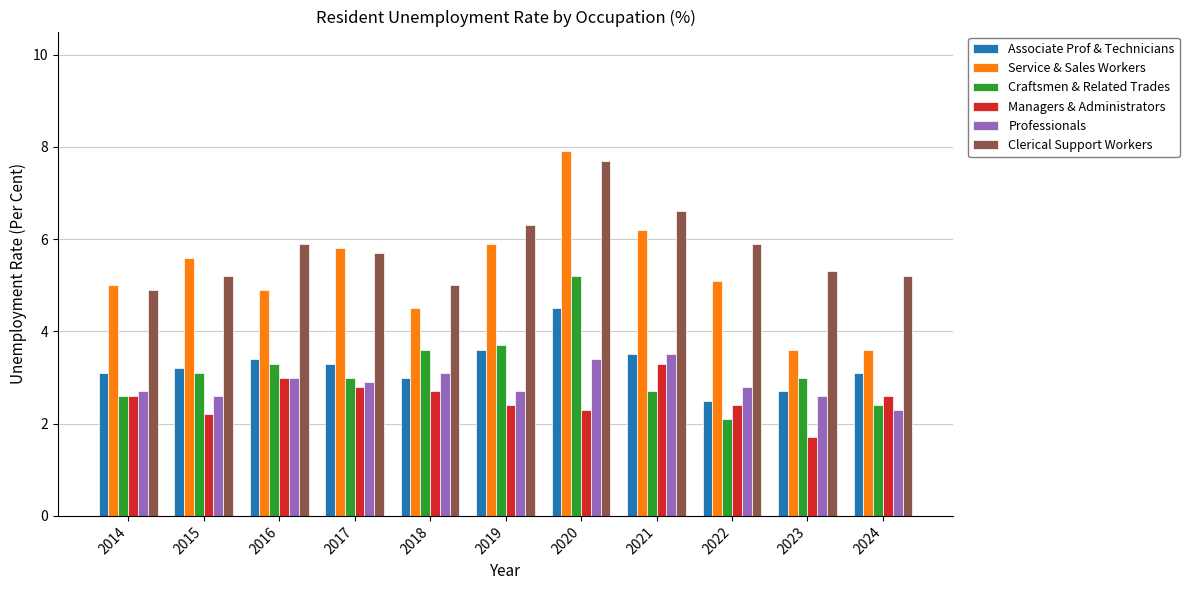

At how many categories does at least one series exceed 6?

3